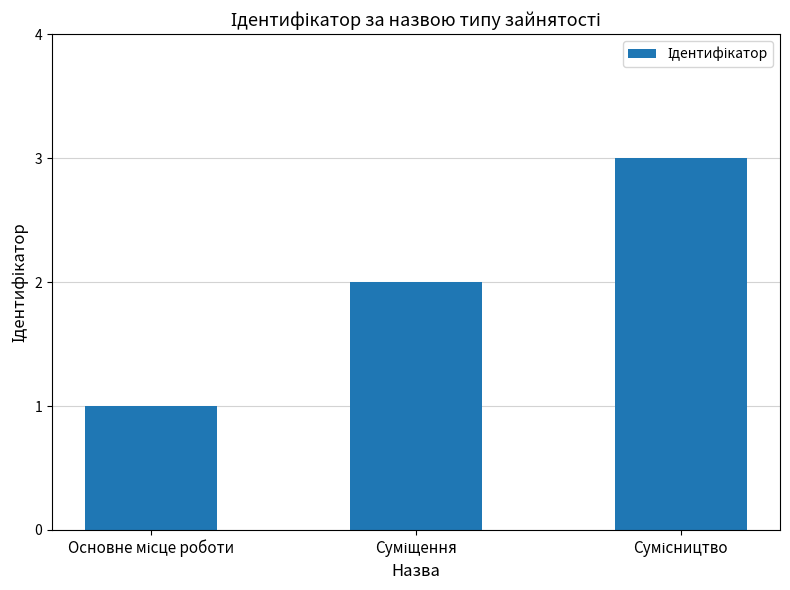

What is the minimum value shown in the chart?

1